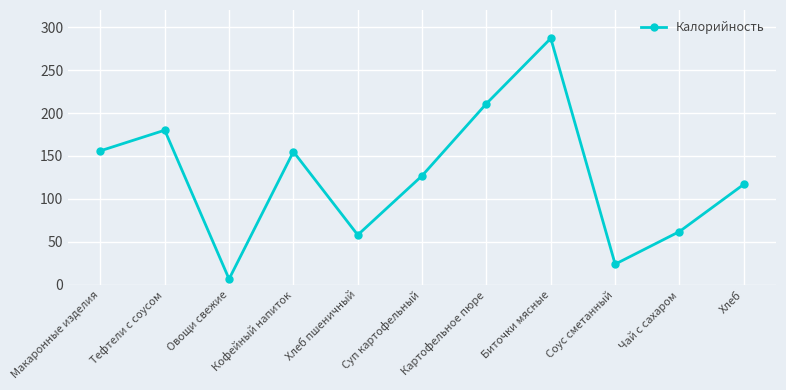

What position from the left is Кофейный напиток?

4